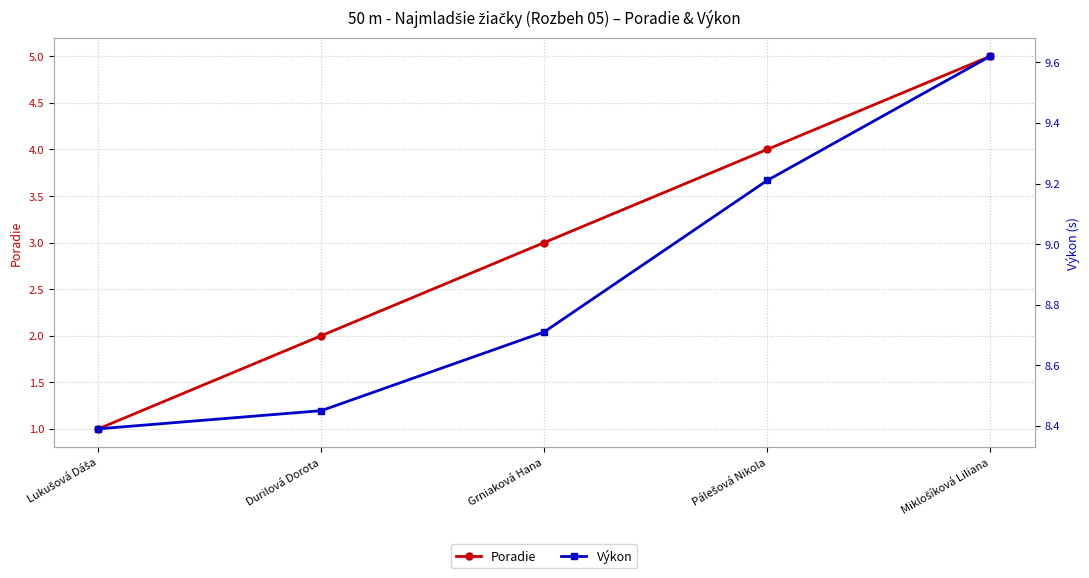

The Výkon series shows 9.6 at Miklošíková Liliana. True or false?

True